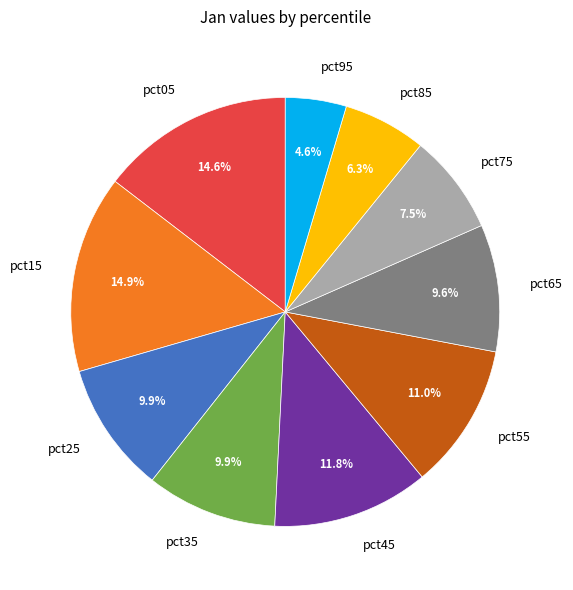

What is the smallest slice in the pie chart?

pct95